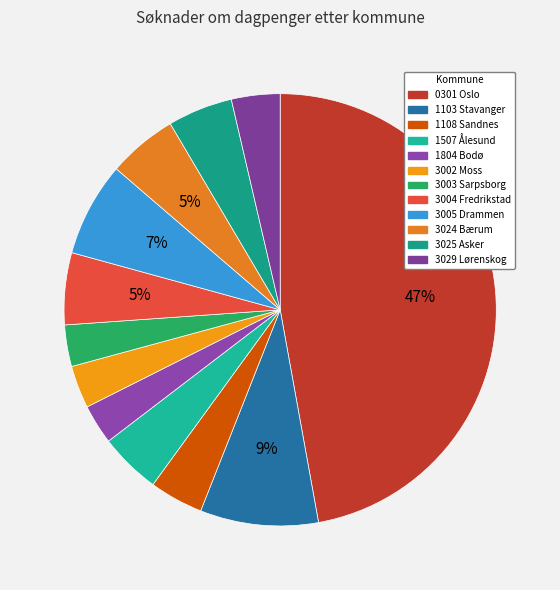

What is the change in value from 1507 Ålesund to 3003 Sarpsborg?

-34